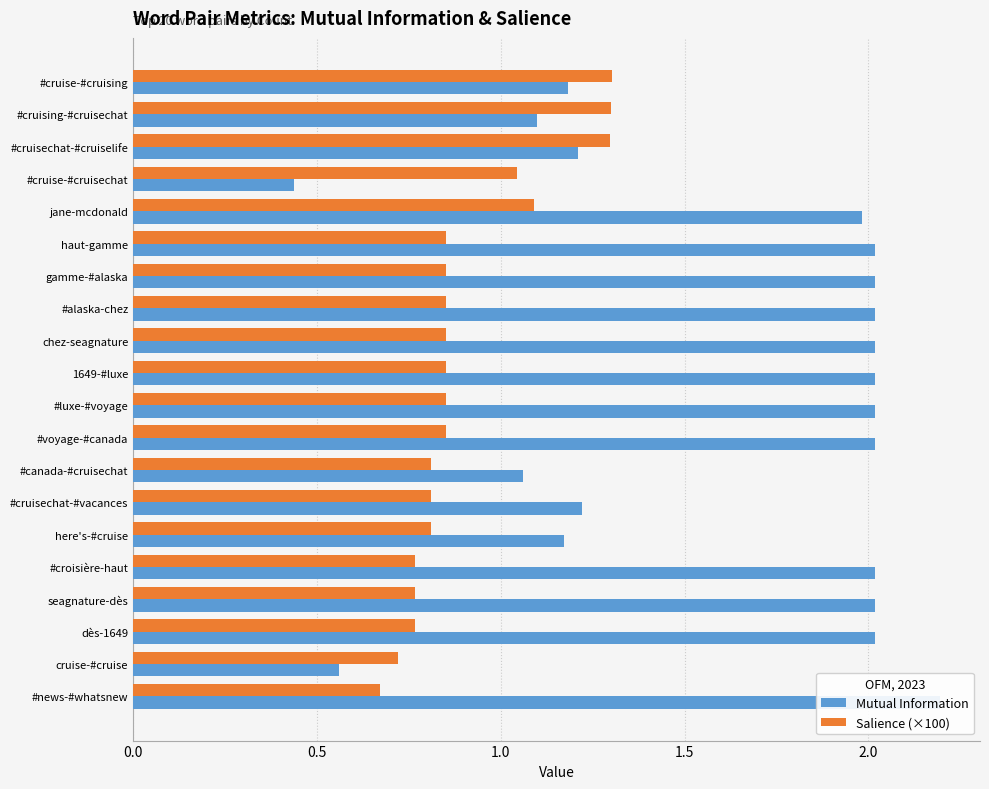

What is the sum of the Salience (×100) values at haut-gamme and dès-1649?

1.6